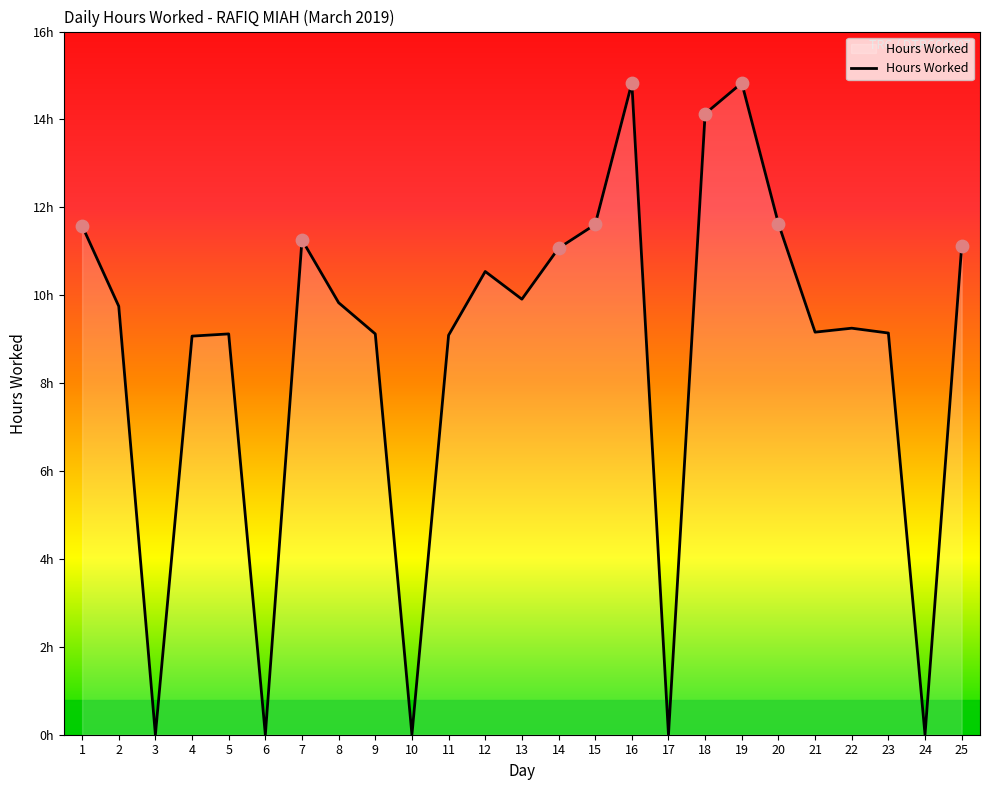

What is the ratio of the value at 16 to the value at 23?

1.6